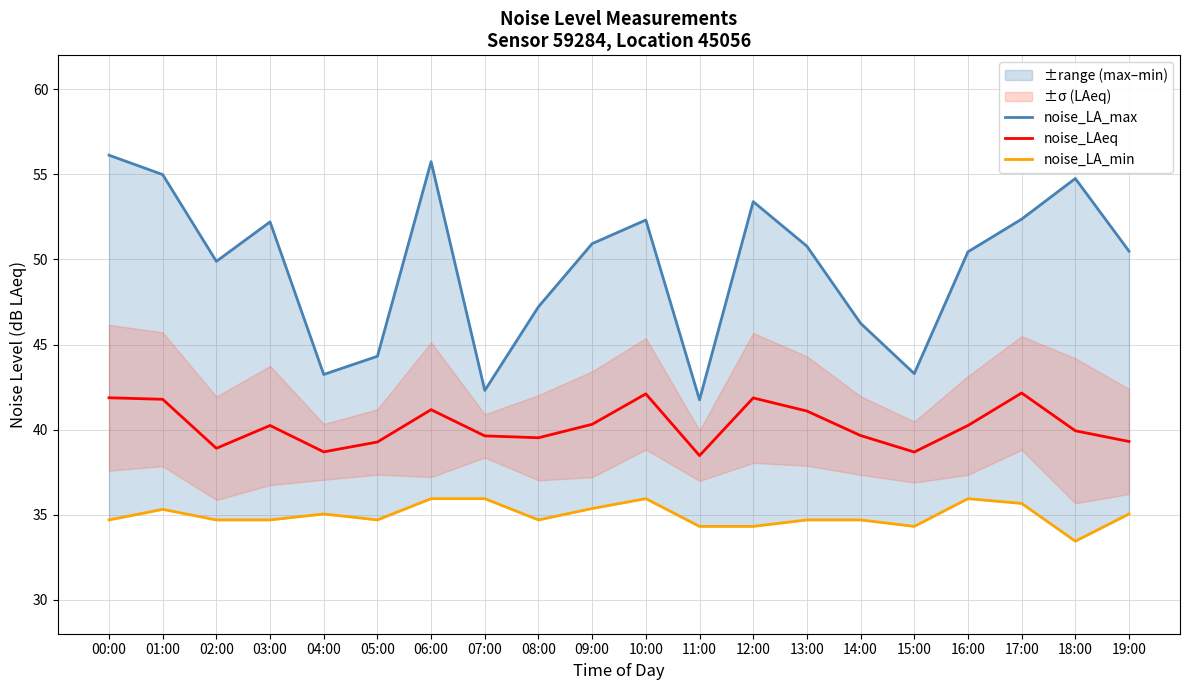

At which category does the chart reach its peak across all series?

00:00